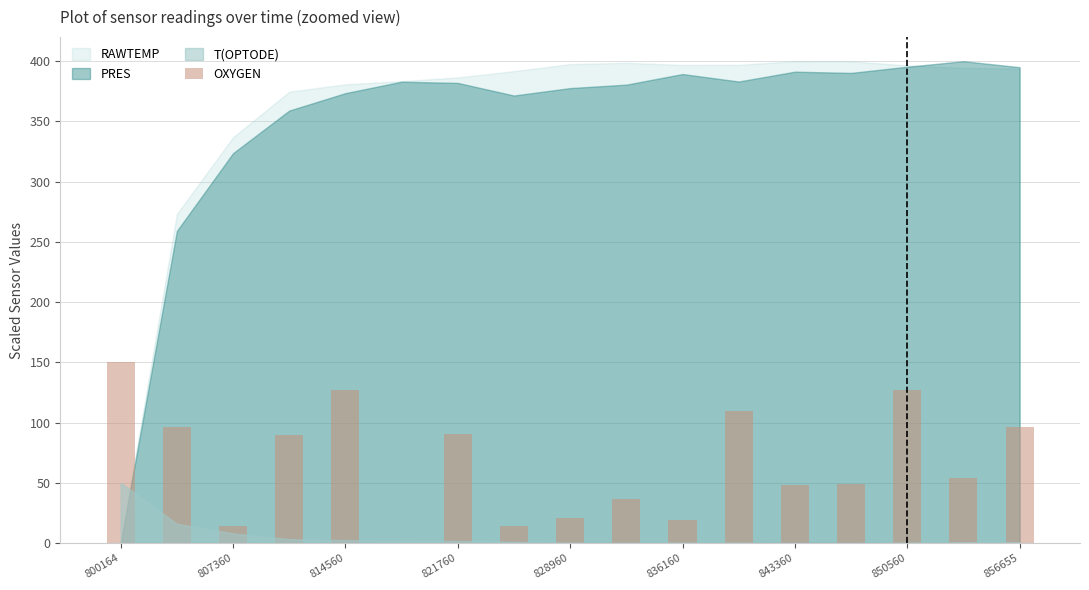

Are the bars horizontal?

No